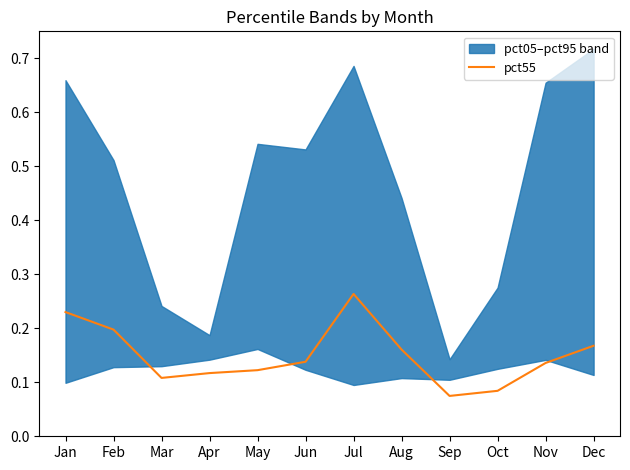

What is the sum of all values?

1.8